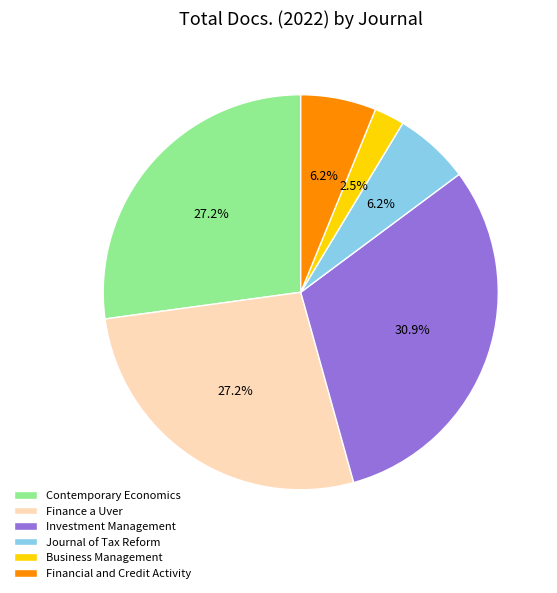

Which category has the biggest portion of the pie?

Investment Management